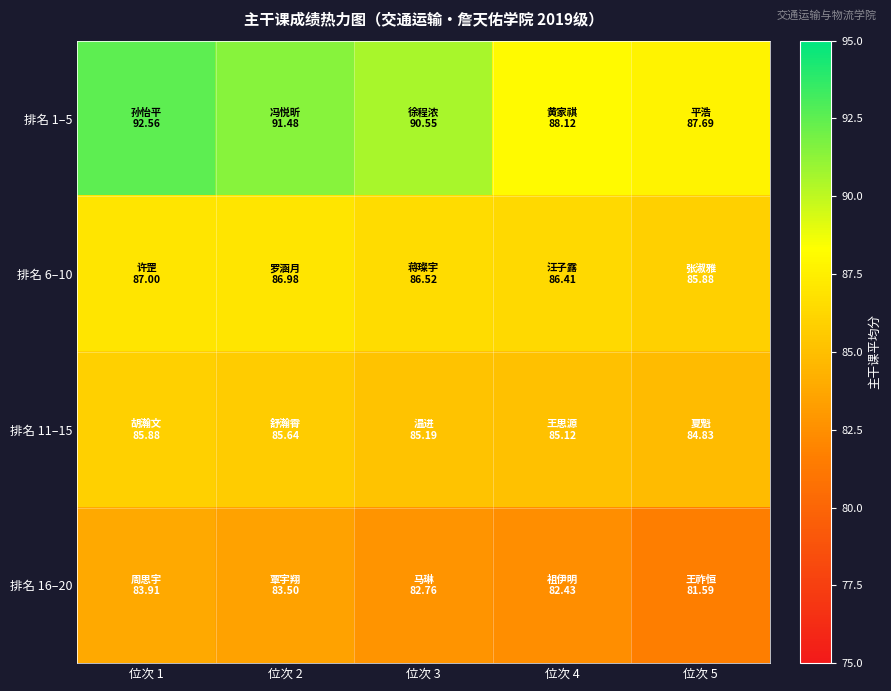

How many distinct data groups are displayed?

4